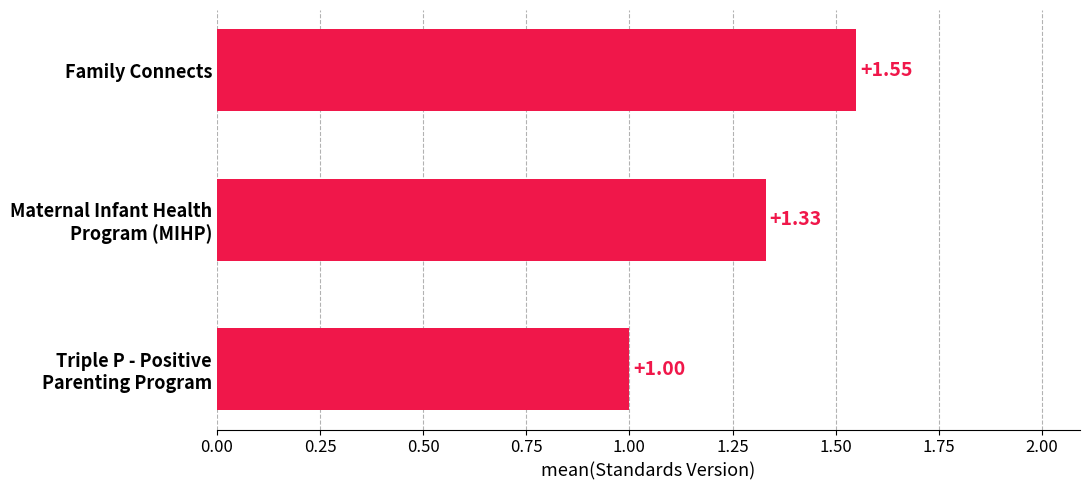

Which category has the highest value across all series?

Family Connects